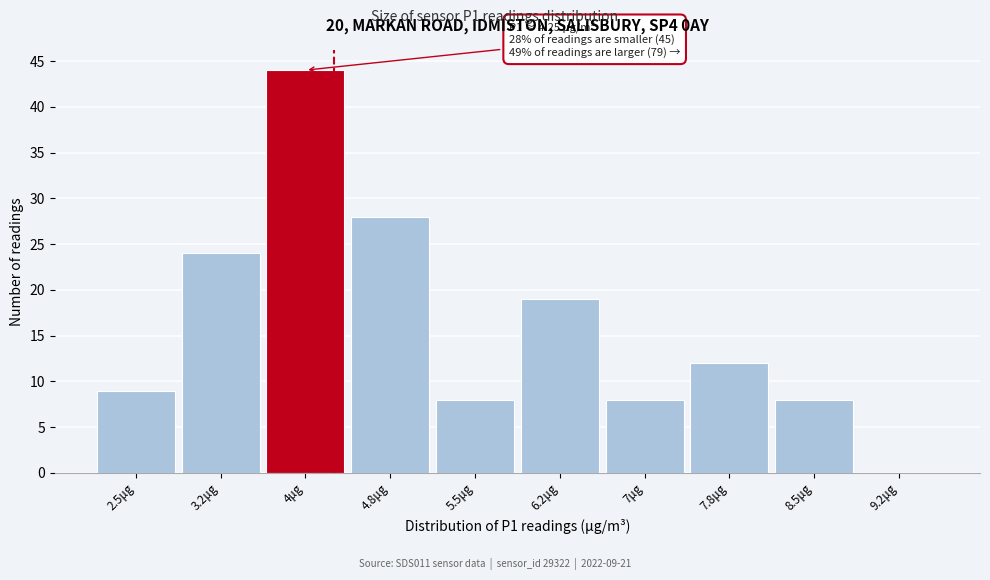

Reading left to right, what are all the values shown in this chart?

2.5μg=9	3.2μg=24	4μg=44	4.8μg=28	5.5μg=8	6.2μg=19	7μg=8	7.8μg=12	8.5μg=8	9.2μg=0